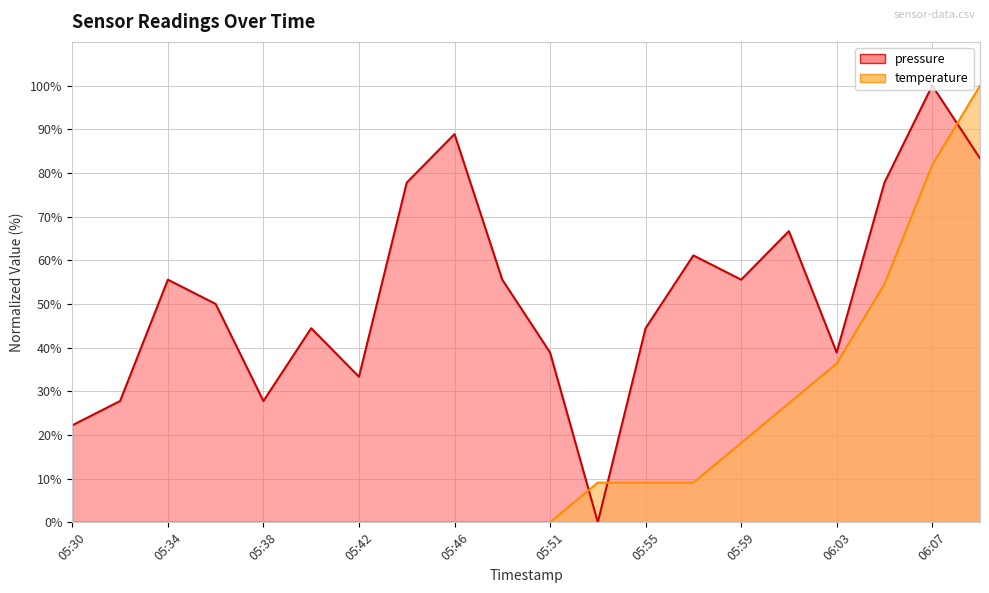

Rank the series by their average value, from highest to lowest.

pressure, temperature